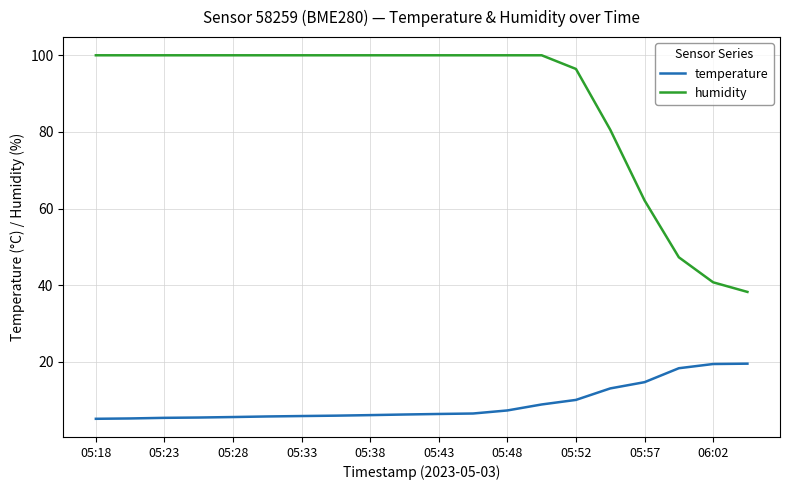

Rank the series by their maximum value, from highest to lowest.

humidity, temperature